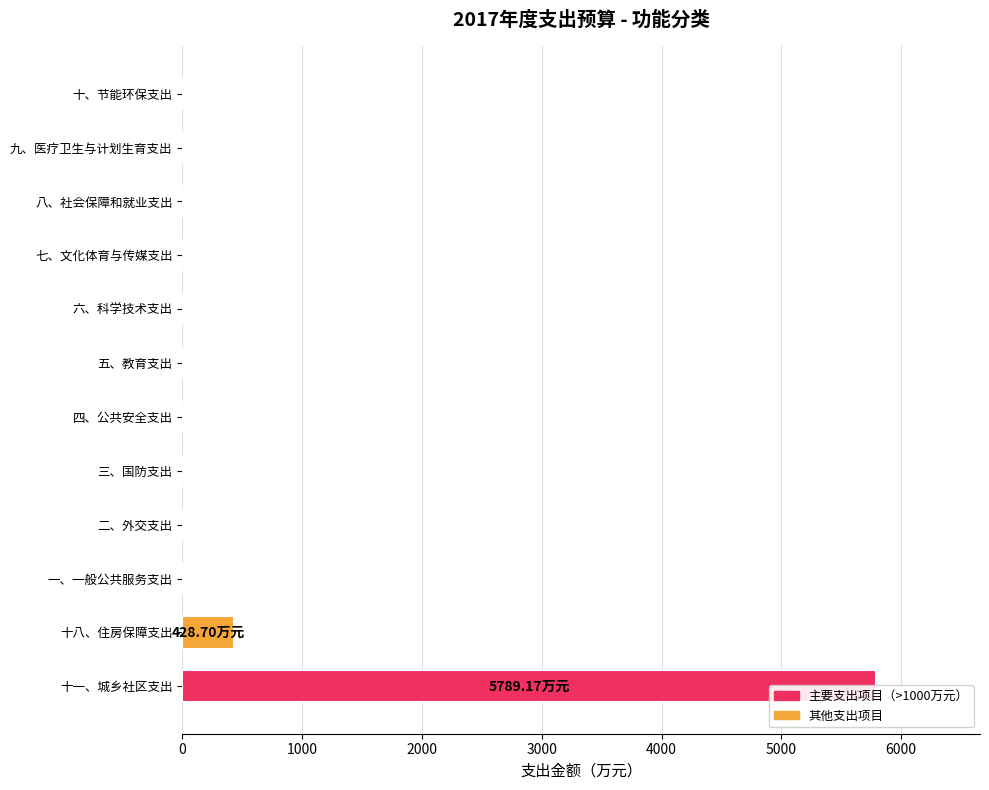

Does the chart contain stacked bars?

No